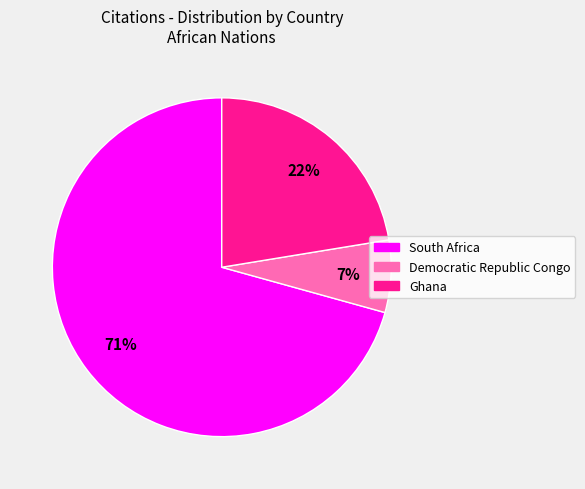

Does any single category account for the majority?

Yes